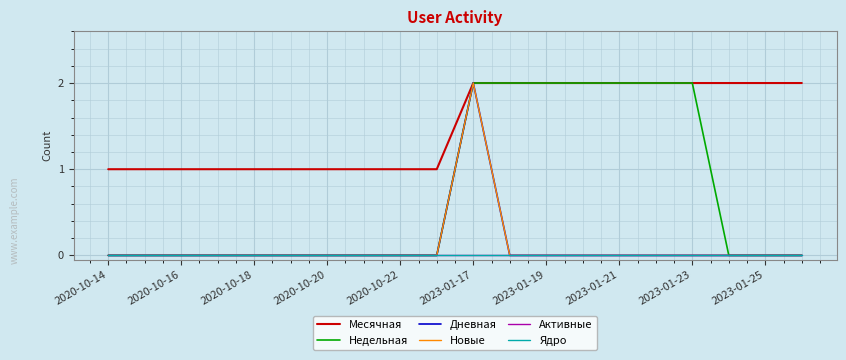

Which series has the widest spread of values?

Недельная